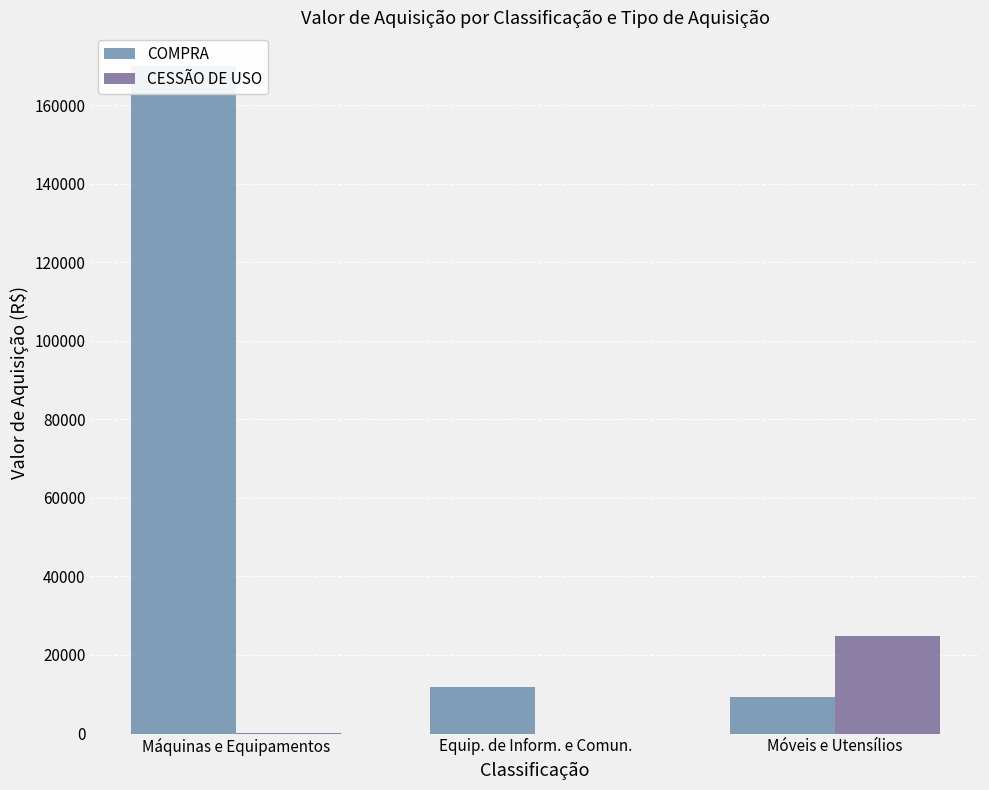

What is the label of the 2nd bar from the right?

Equip. de Inform. e Comun.